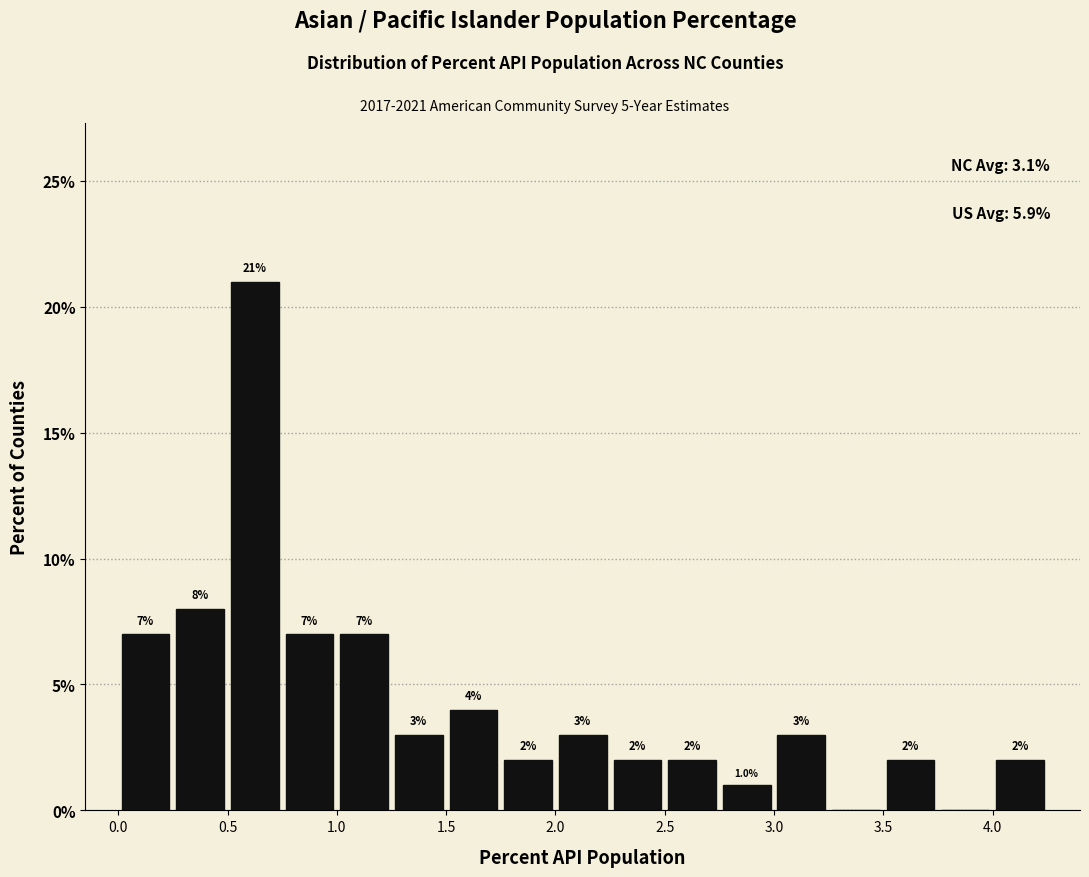

Over which range of the x-axis is the bar tallest?

0.50 to 0.75